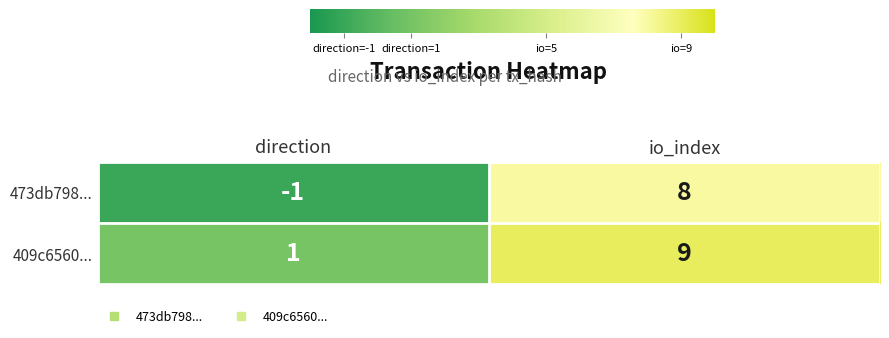

Which series has the largest total across all categories?

409c6560...